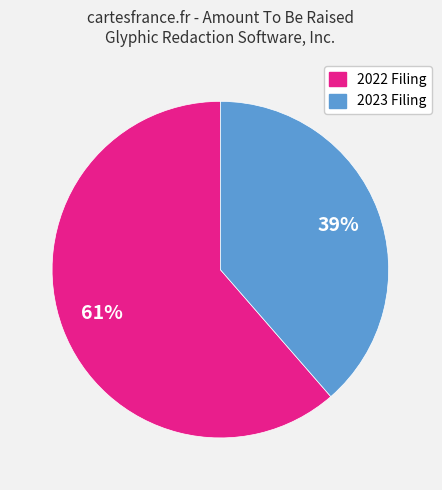

Rank the categories by value from highest to lowest.

2022 Filing, 2023 Filing